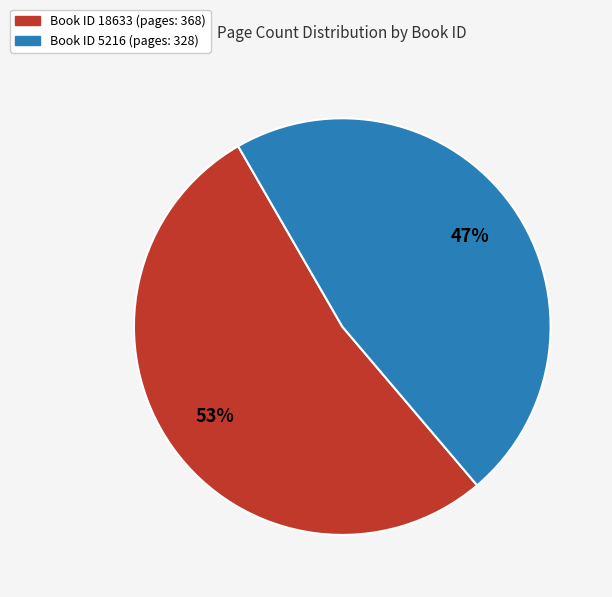

Between Book ID 18633 (pages: 368) and Book ID 5216 (pages: 328), which is larger?

Book ID 18633 (pages: 368)